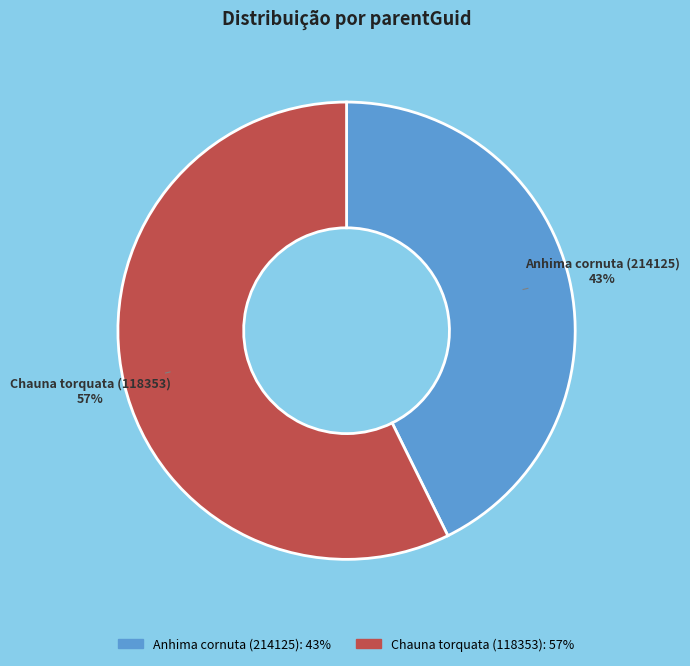

Is there a majority slice in this chart?

Yes